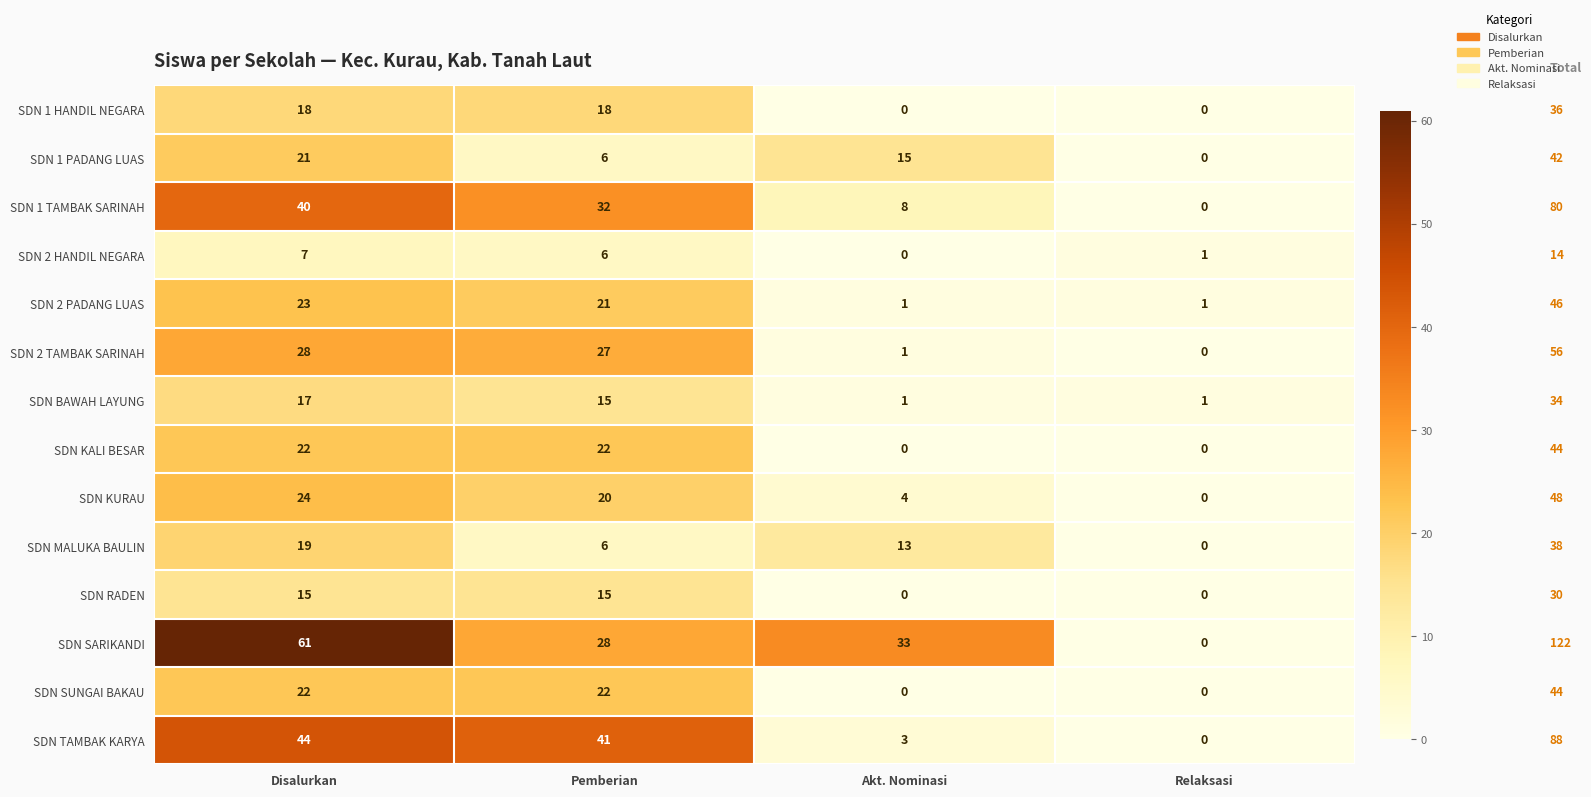

Is it true that SDN KURAU equals 0 at Relaksasi?

True